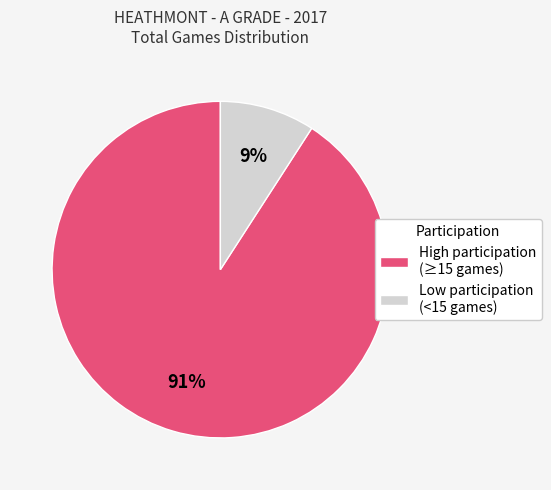

Do Low participation (<15 games) and High participation (≥15 games) together represent more than half of the pie?

Yes